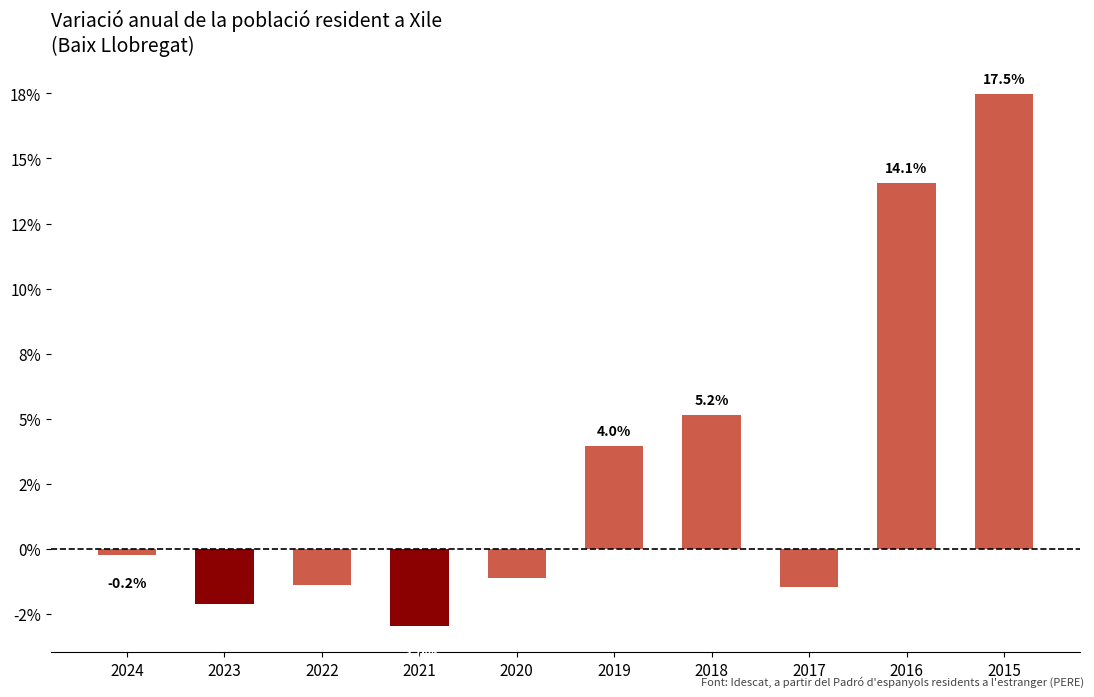

List the labels in order of value, largest first.

2015, 2016, 2018, 2019, 2024, 2020, 2022, 2017, 2023, 2021